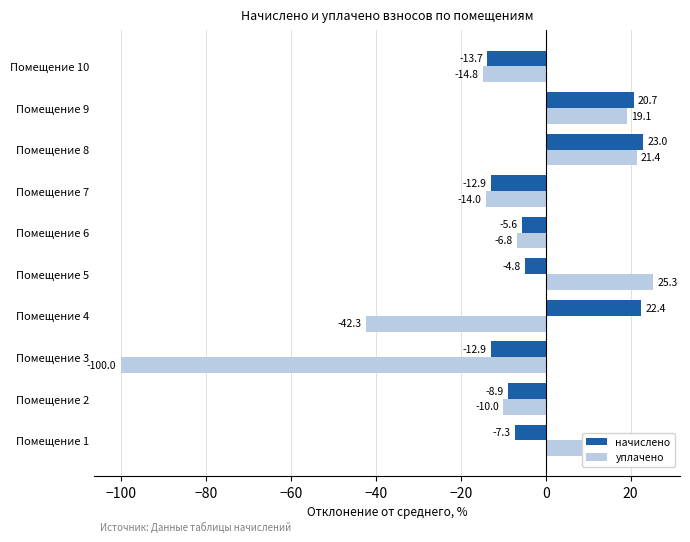

At which label is начислено closest to 4?

Помещение 5